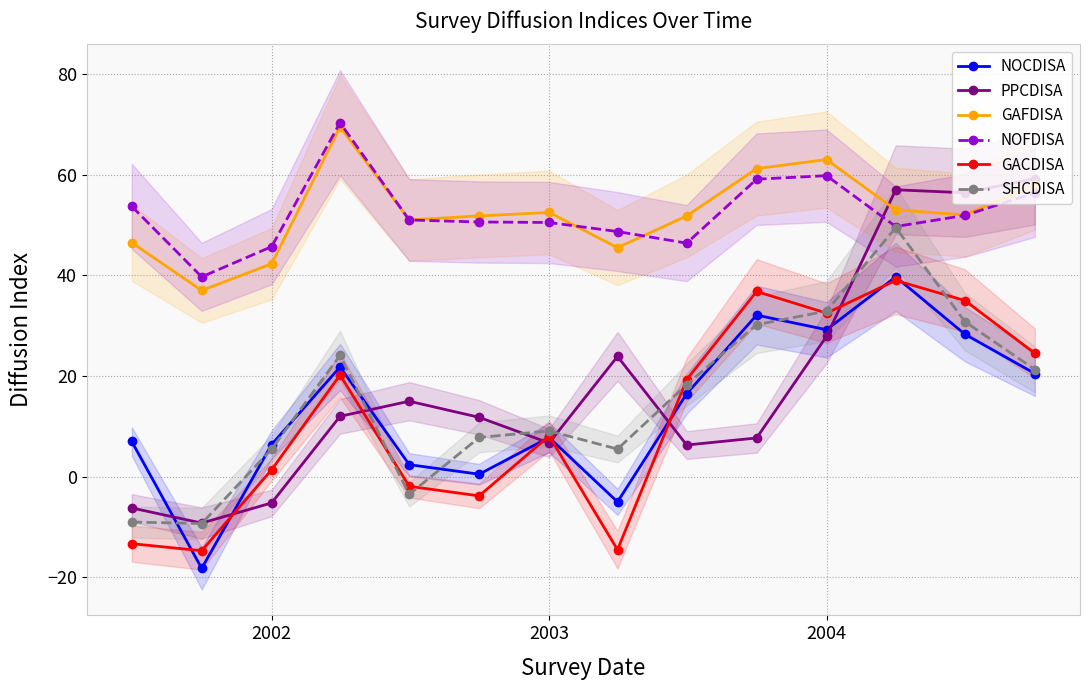

What is the lowest value of the NOFDISA series?

39.7